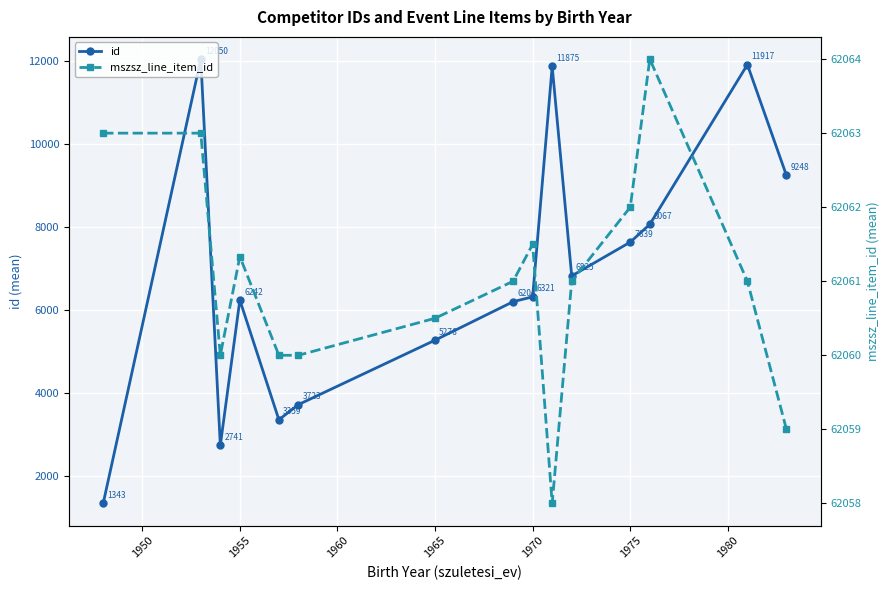

Rank the series by their average value, from lowest to highest.

id, mszsz_line_item_id